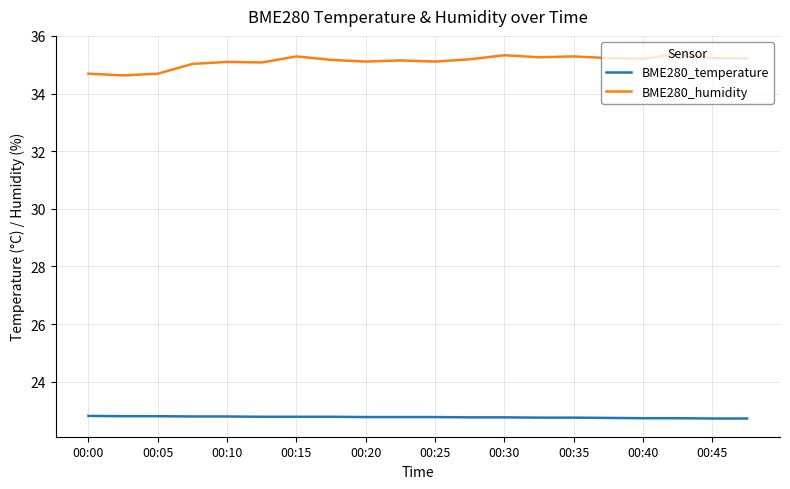

Which series has the largest total across all categories?

BME280_humidity